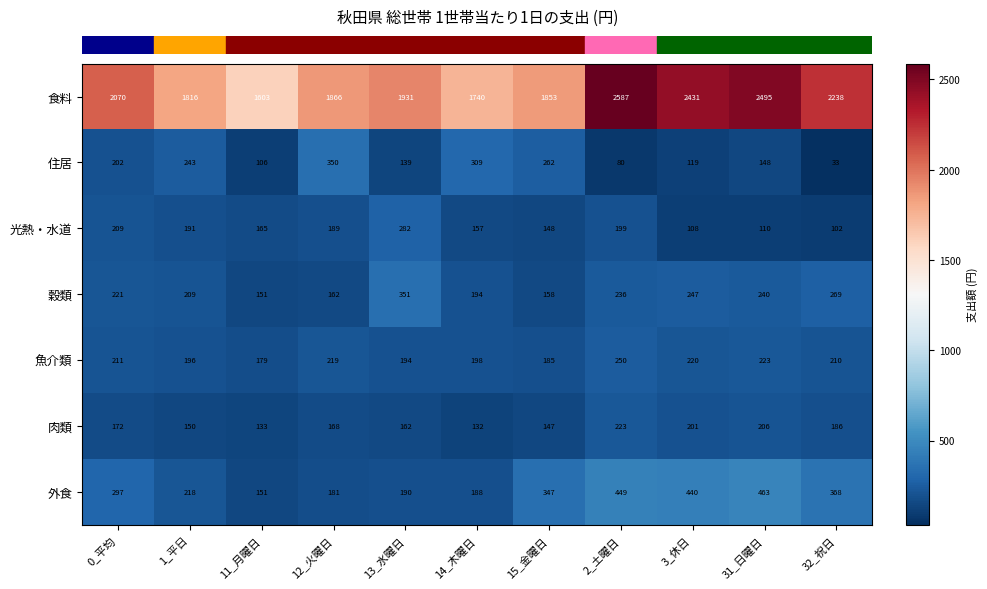

What is the total value across all series at 0_平均?

3382